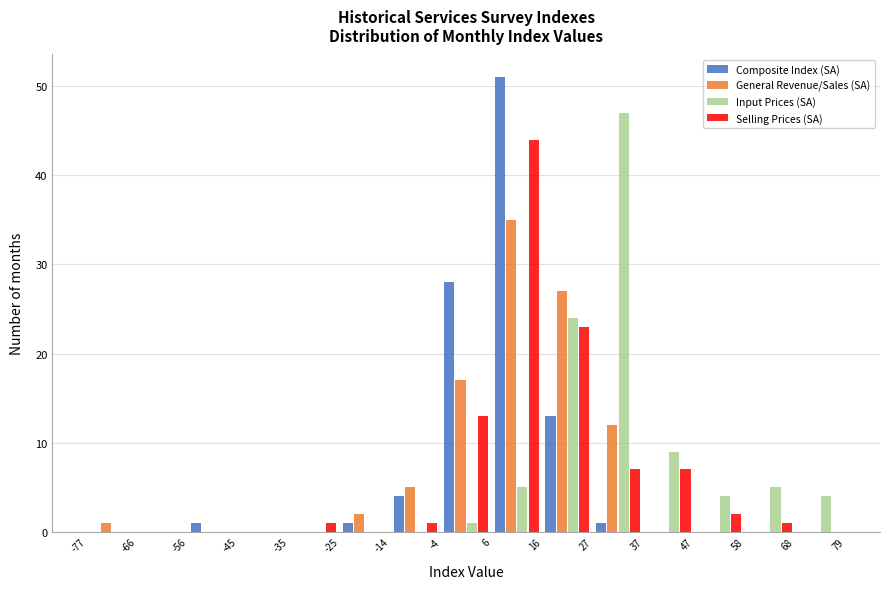

In the Composite Index (SA) series, which range on the x-axis has the tallest bar?

6 to 16